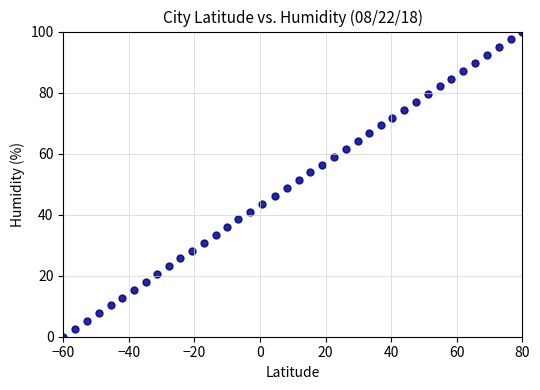

What is the range of X values (max minus min)?

140.0